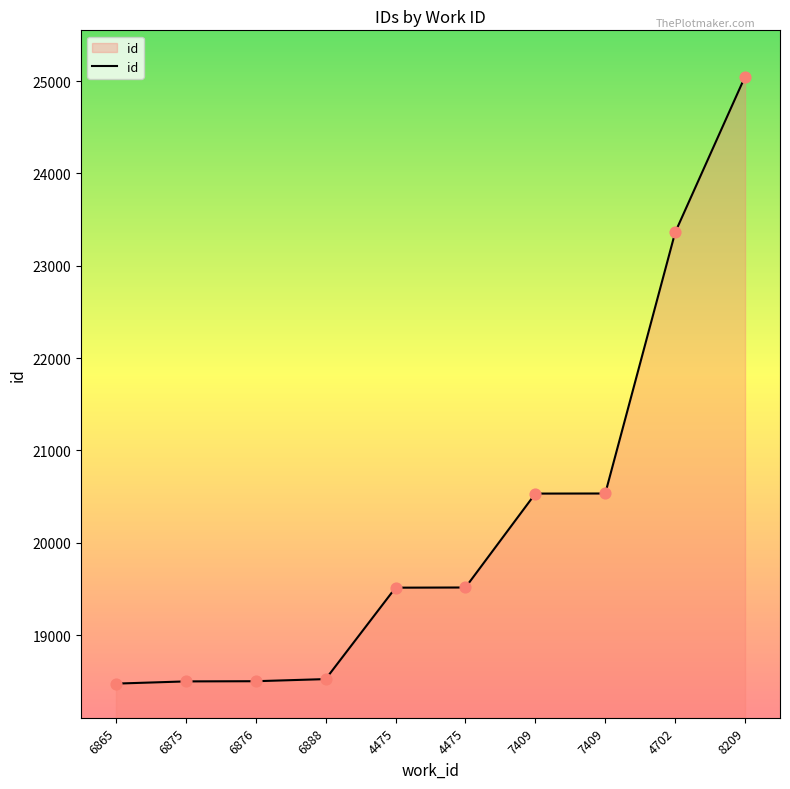

Which has a higher value, 6888 or 4475?

4475